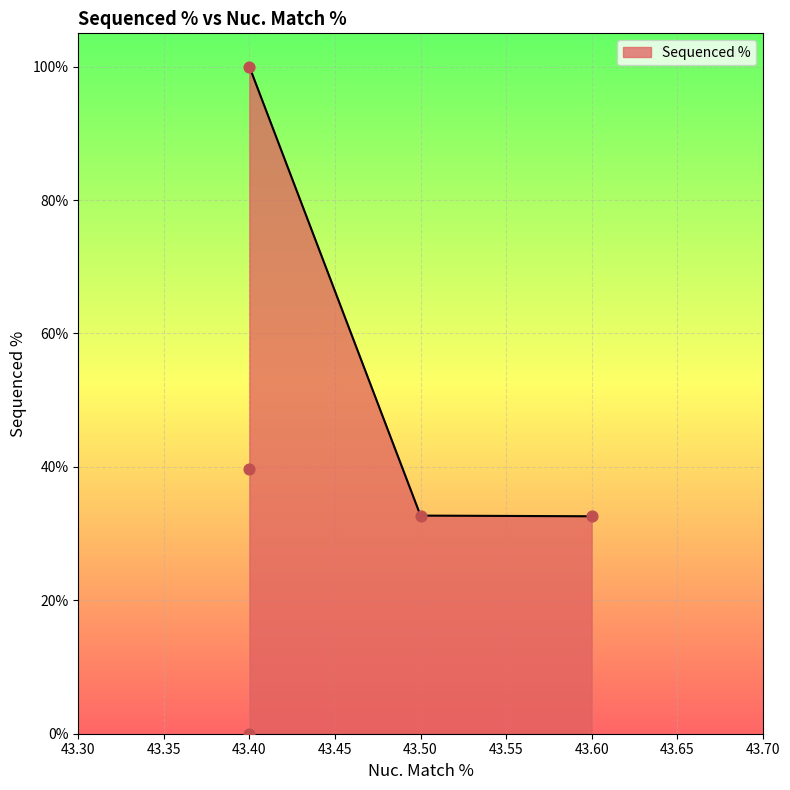

What is the change in value from 43.6 to 43.4?

-32.6